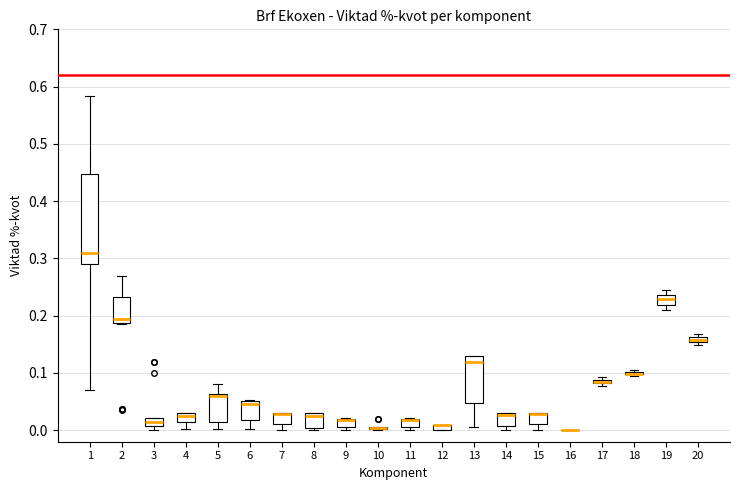

Where is the upper edge of the box at x = 12 on the y-axis? The values are not printed on the chart, so give them approximately, as read against the axis.

0.01